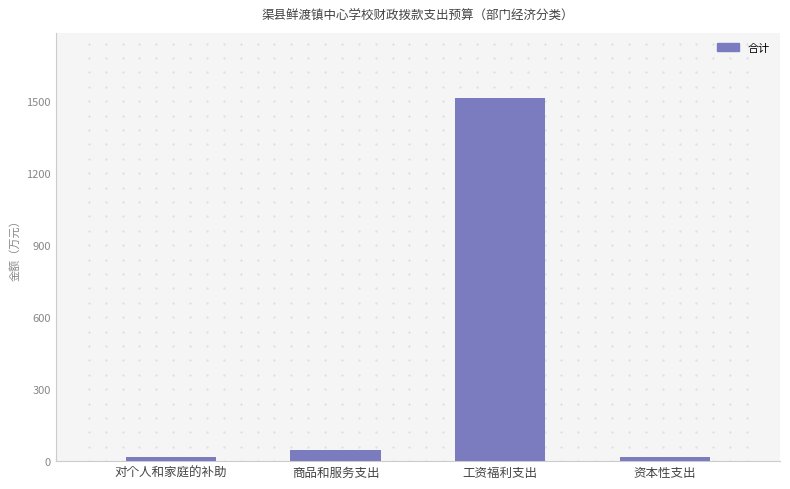

How many values are below 47?

2